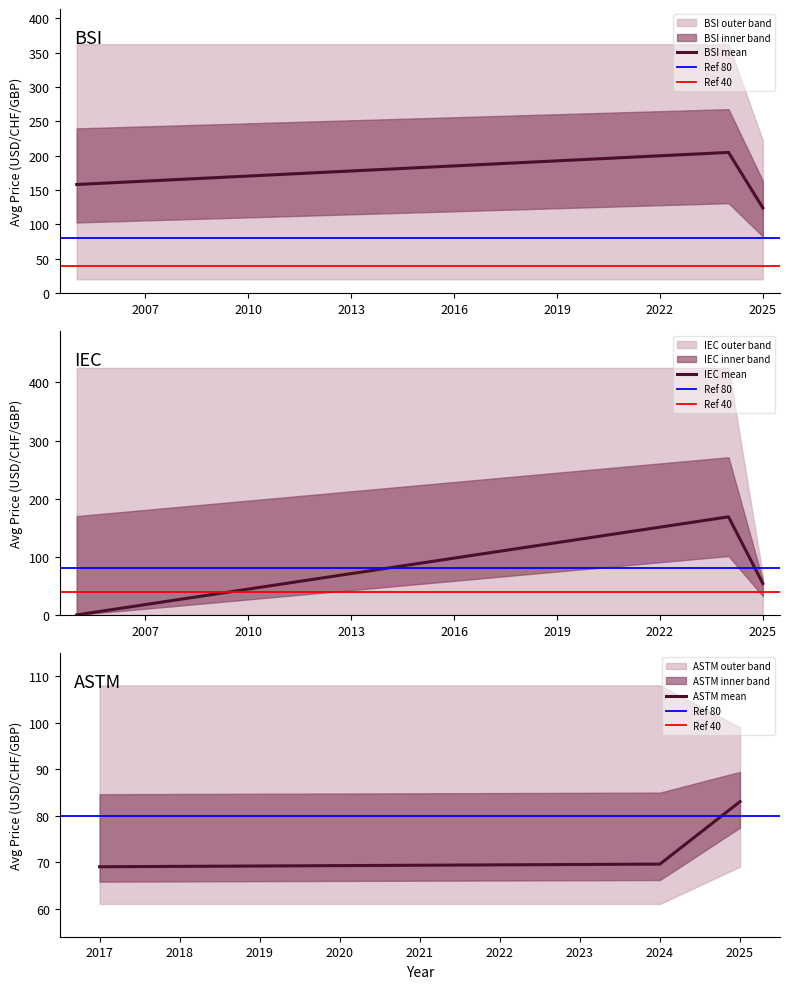

The PRINT upper series shows 290.5 at 2023. True or false?

False